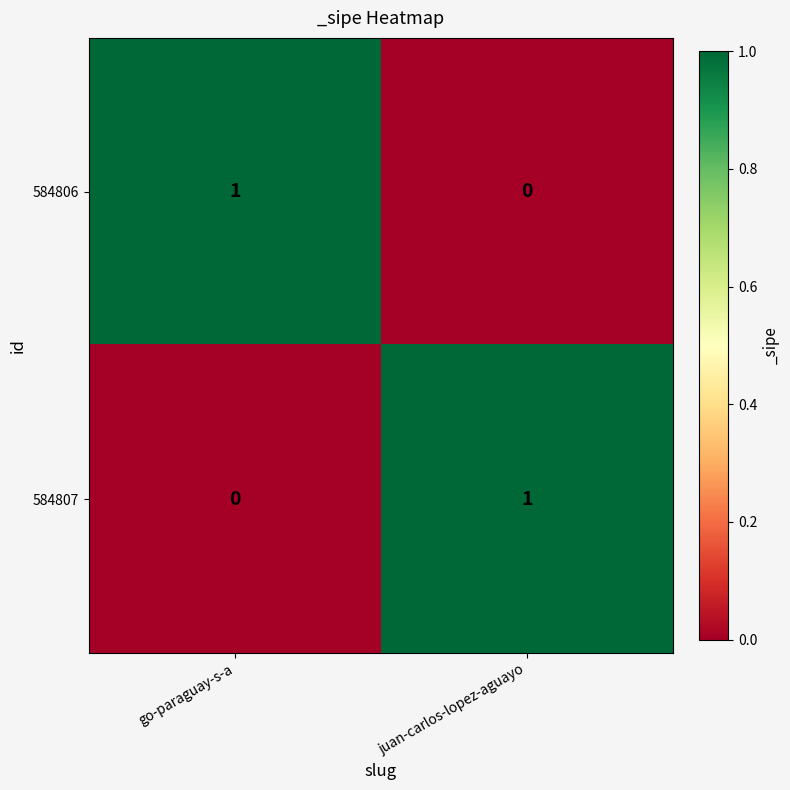

How many distinct data groups are displayed?

2